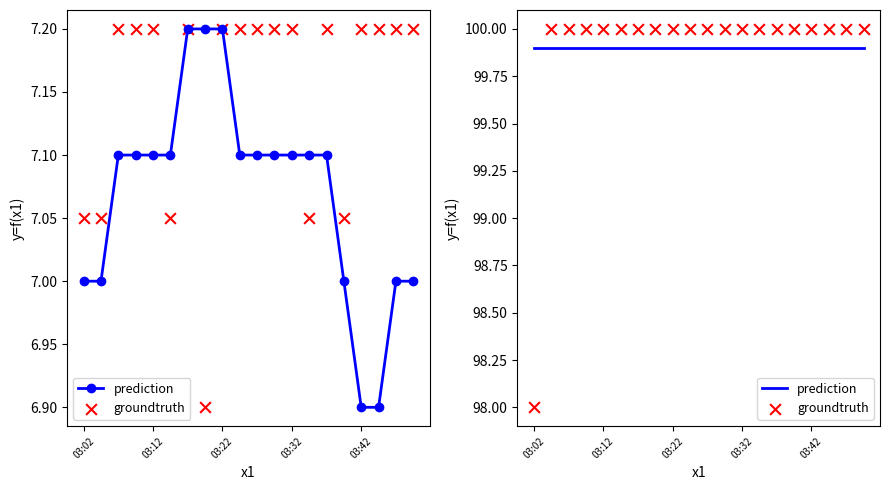

Which series reaches the maximum Y coordinate?

groundtruth